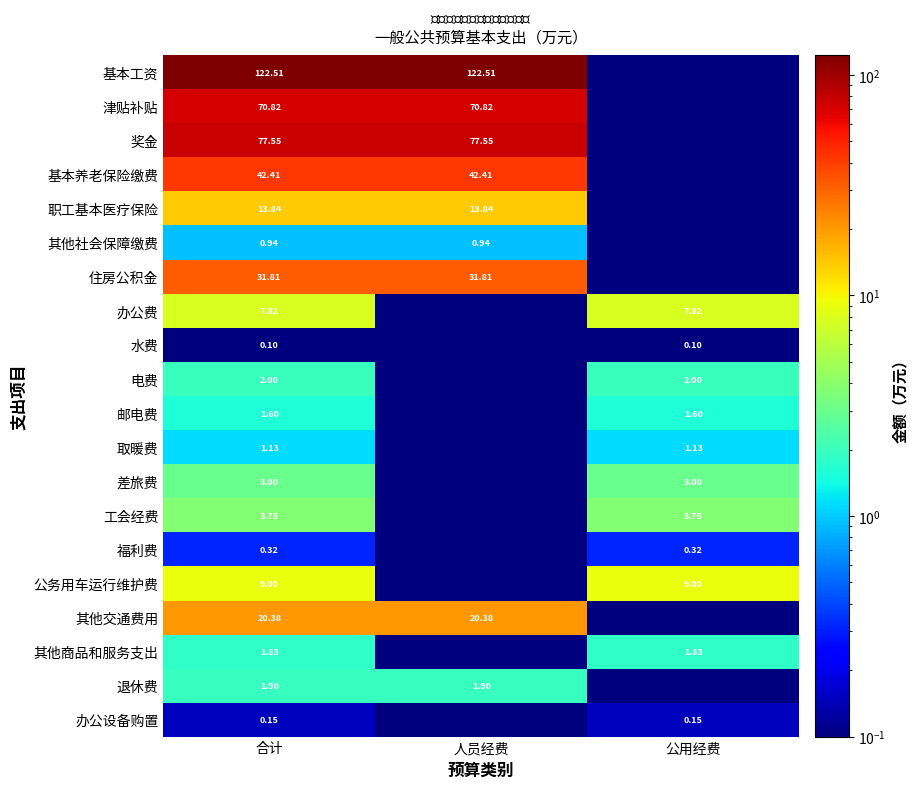

Which has a higher value, 合计 or 公用经费?

合计